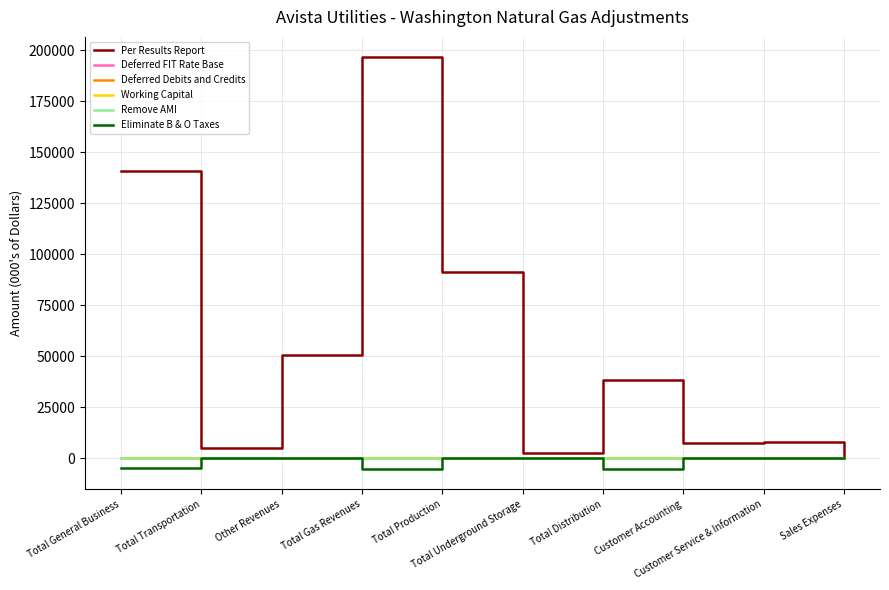

At which category is the sum across all series the highest?

Total Gas Revenues